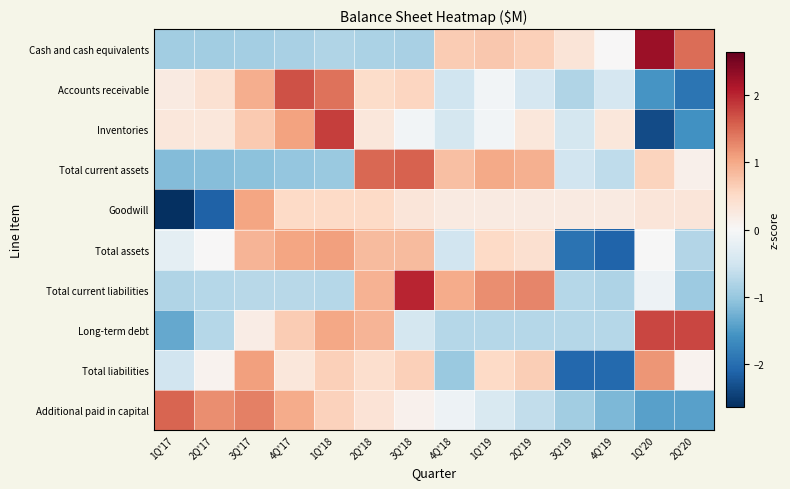

How many categories are shown in the chart?

14